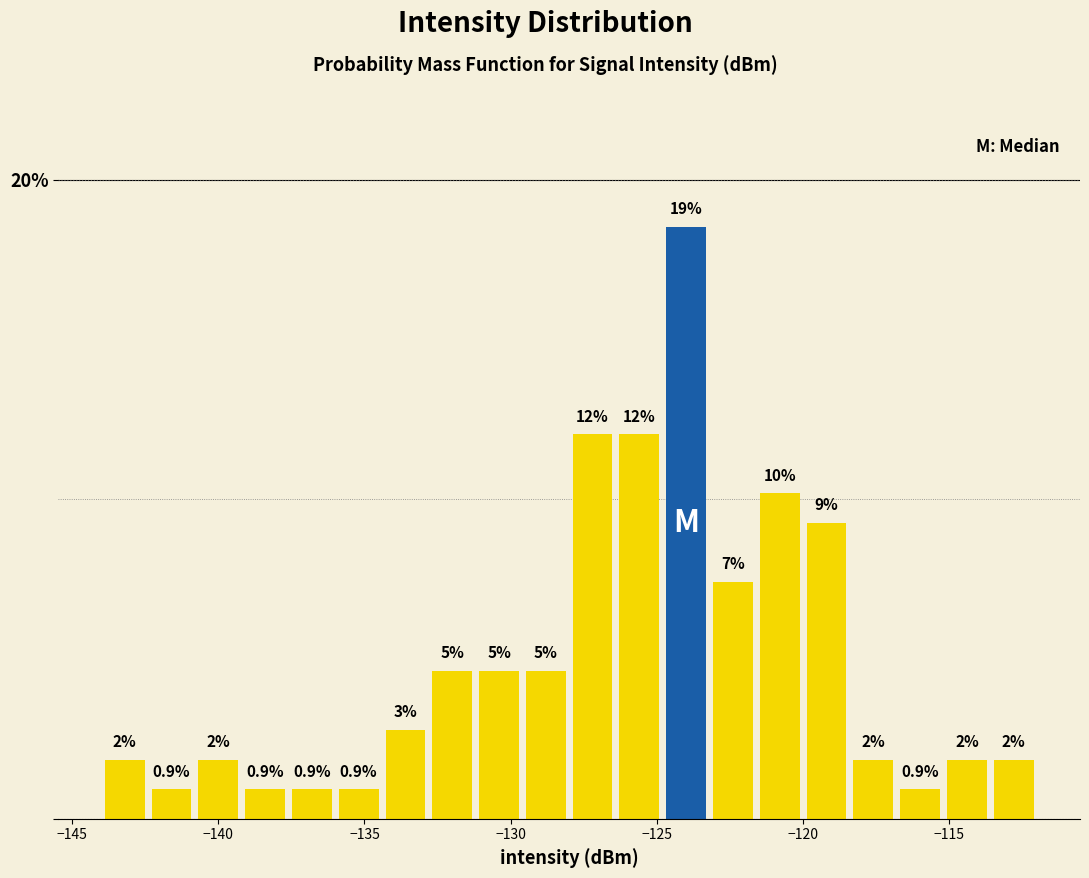

Around what value on the x-axis is the tallest bar? Give the approximate position of its centre, as read against the axis.

-124.0